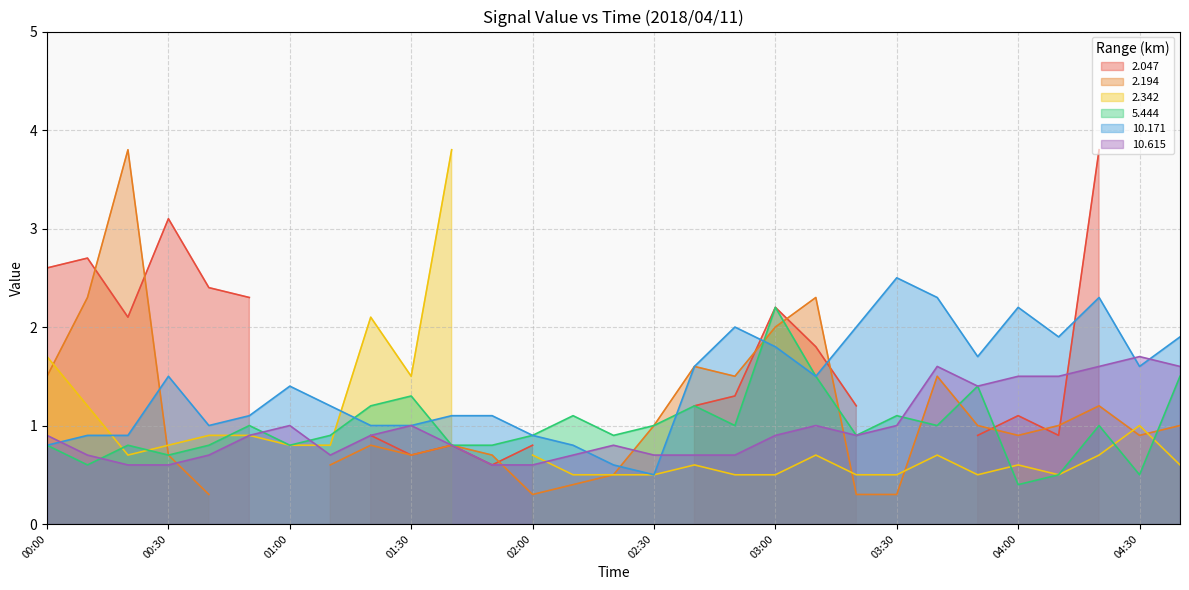

What is the difference between the 10.615 values at 01:50 and 02:40?

0.1